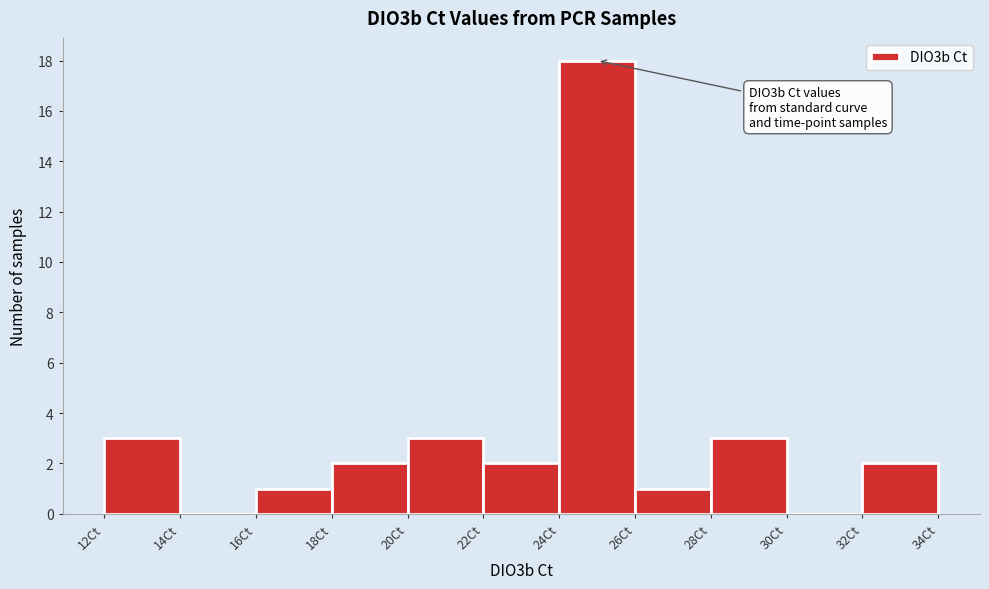

Over which range of the x-axis is the bar tallest?

24 to 26